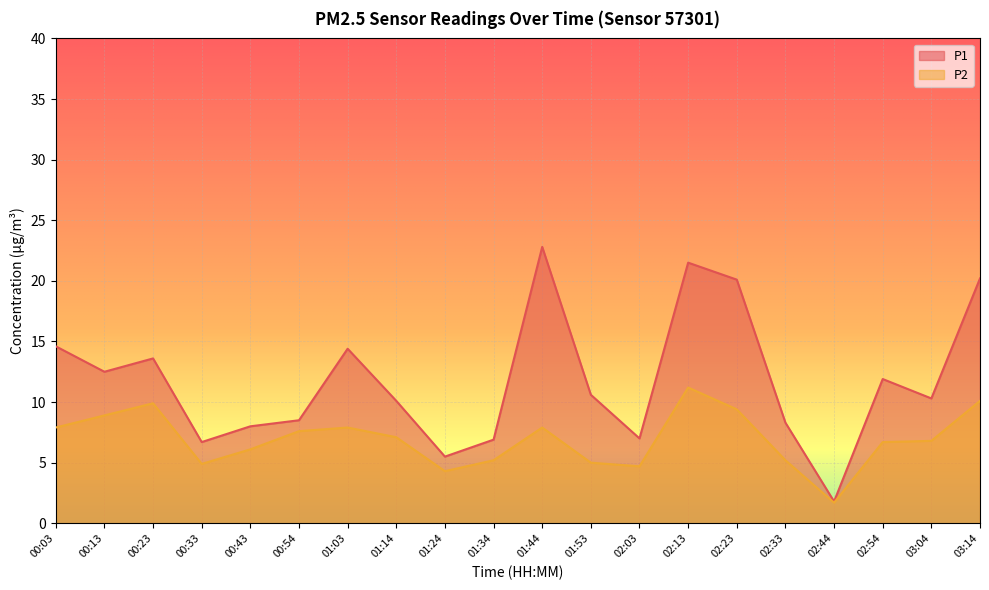

True or false: P1 has more than 0 interior local peaks.

True